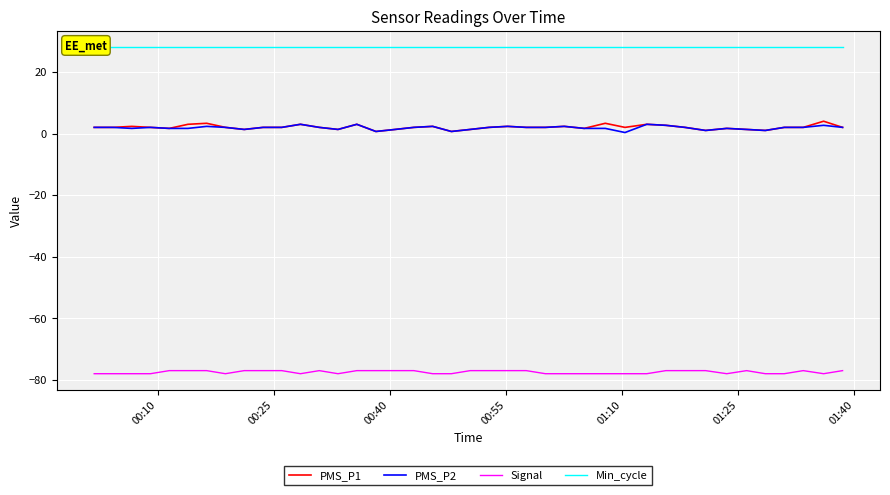

Which series has the largest range (max minus min)?

PMS_P1